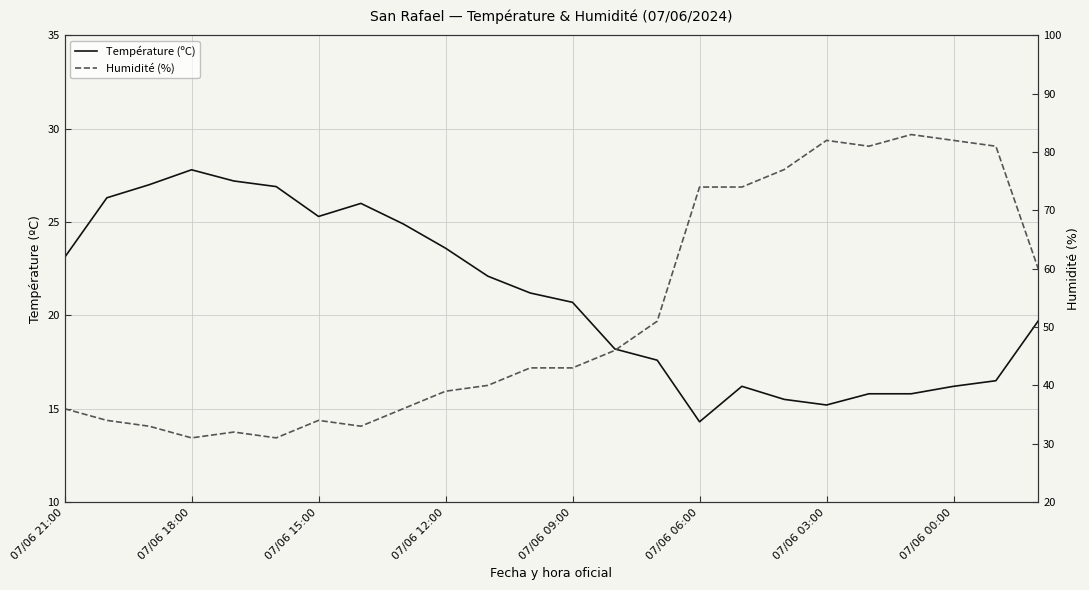

Reading left to right, extract all data points from this chart.

Température (ºC): 23.1	26.3	27.0	27.8	27.2	26.9	25.3	26.0	24.9	23.6	22.1	21.2	20.7	18.2	17.6	14.3	16.2	15.5	15.2	15.8	15.8	16.2	16.5	19.7
Humidité (%): 36.0	34.0	33.0	31.0	32.0	31.0	34.0	33.0	36.0	39.0	40.0	43.0	43.0	46.0	51.0	74.0	74.0	77.0	82.0	81.0	83.0	82.0	81.0	60.0